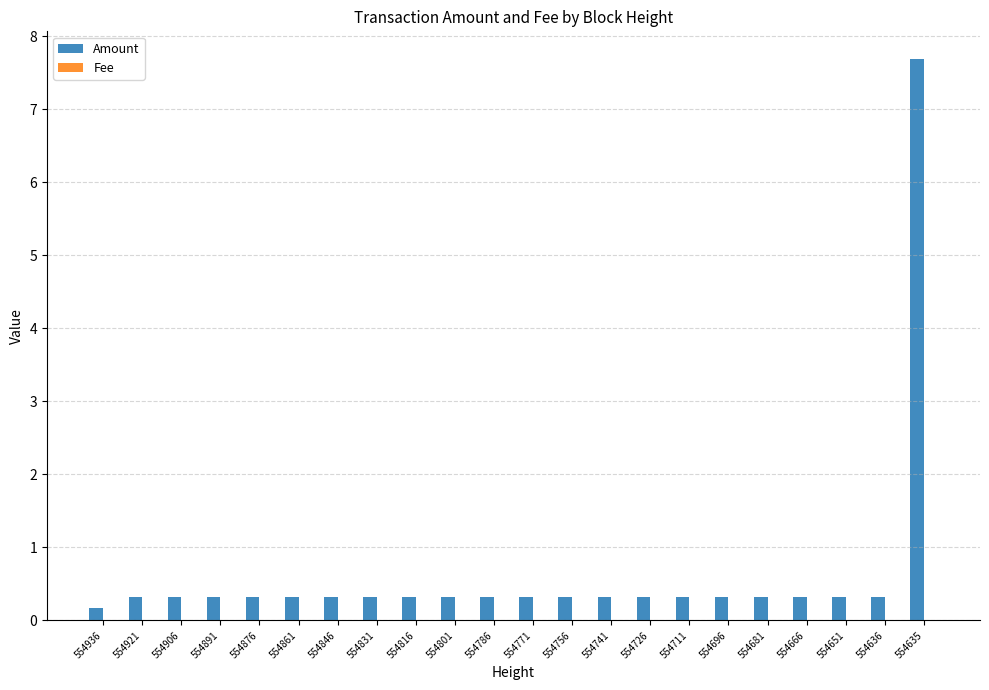

What is the sum of the Amount values at 554786 and 554861?

0.6